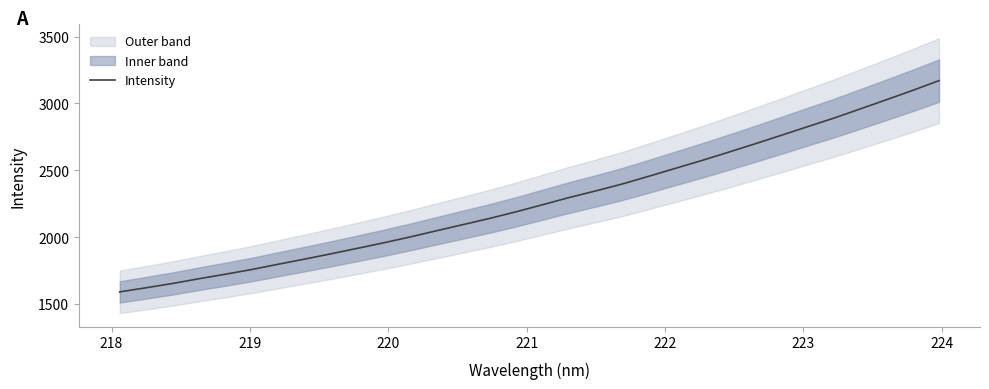

Reading left to right, what are all the values shown in this chart?

1592.3	1623.3	1655.2	1690.9	1724.5	1760.0	1799.2	1837.9	1877.4	1918.4	1959.9	2003.9	2050.1	2096.0	2142.1	2191.4	2244.3	2297.7	2346.7	2398.2	2455.7	2514.6	2573.1	2634.3	2696.8	2760.5	2825.4	2889.6	2958.2	3027.6	3097.6	3171.1